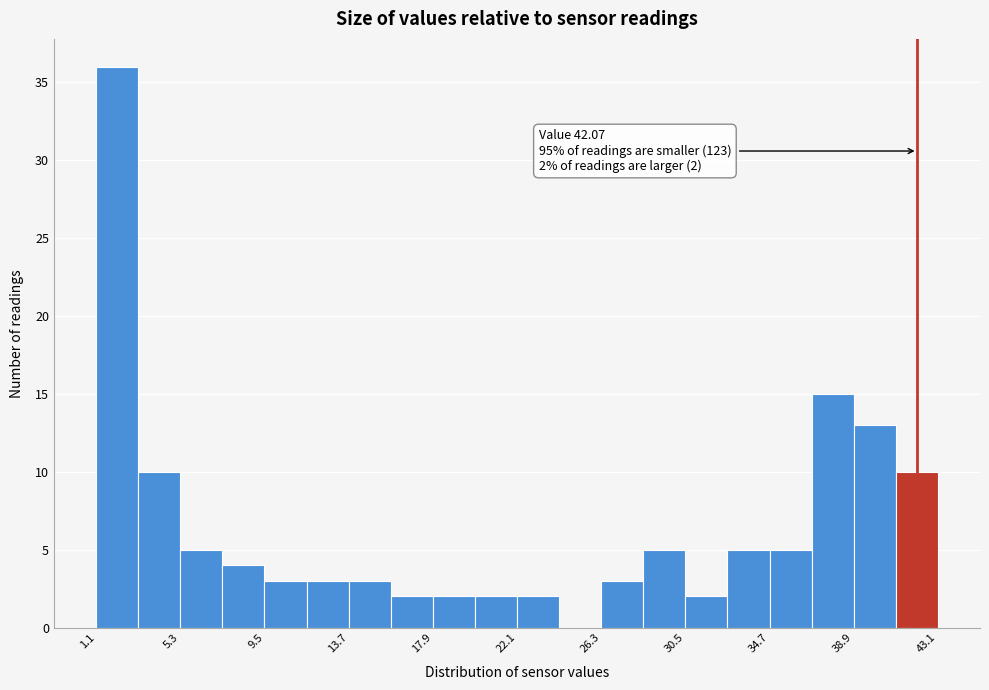

Which range on the x-axis has the tallest bar?

1.0 to 3.0